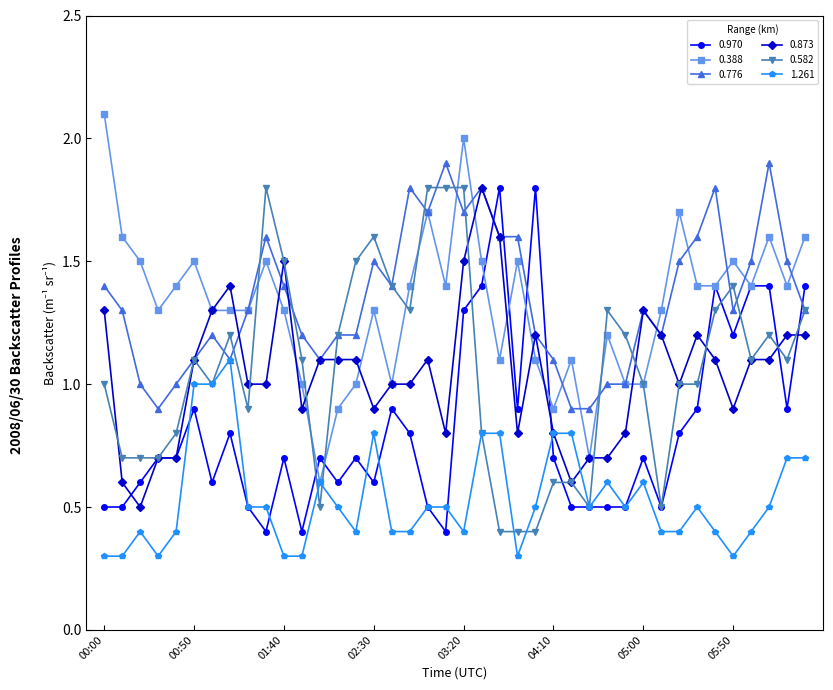

What is the value of the 0.970 point at the 9th from the left?

0.5